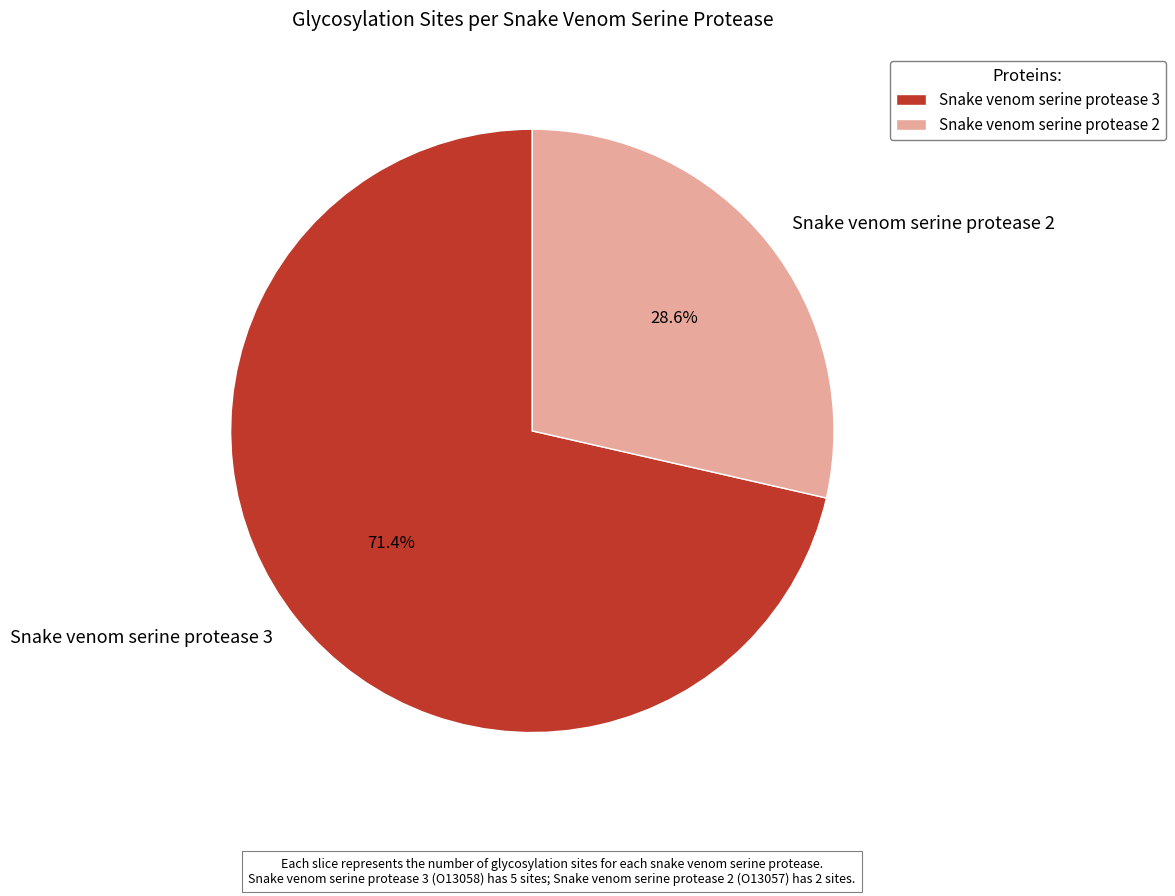

Which category has the biggest portion of the pie?

Snake venom serine protease 3